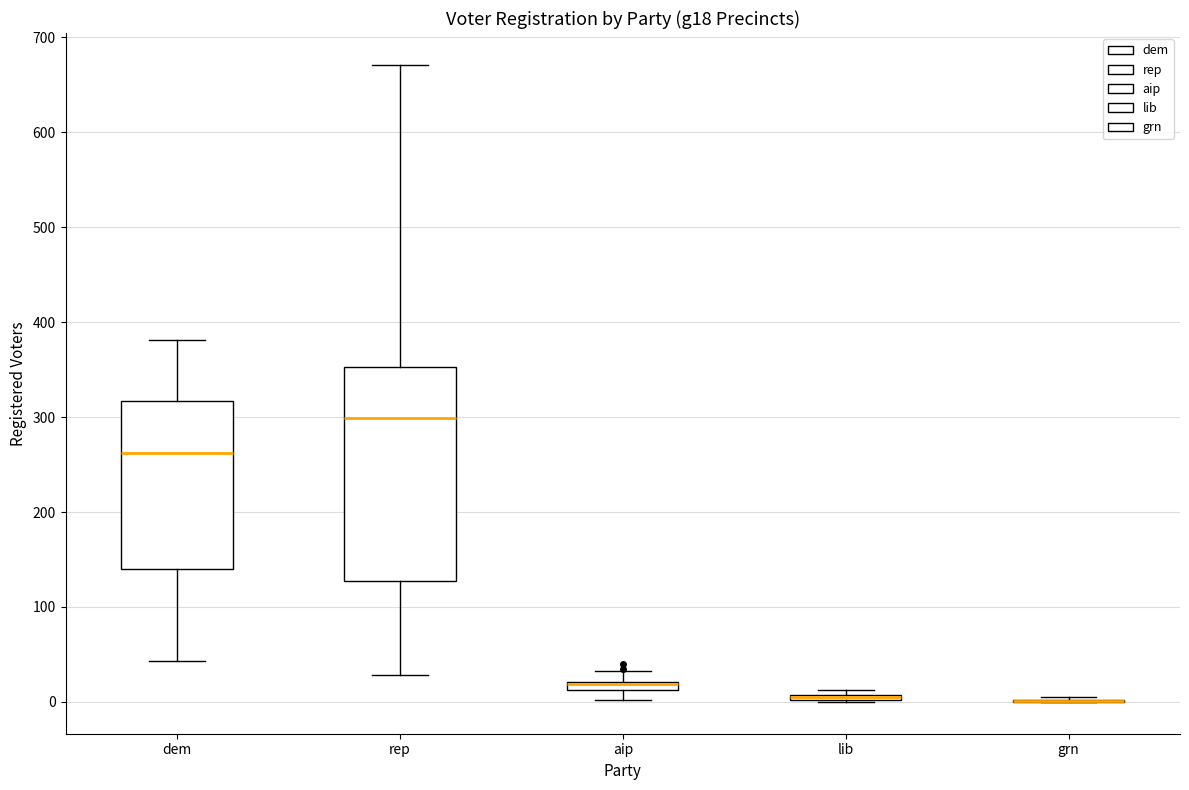

Comparing the boxes themselves (not the whiskers), which one is the tallest?

rep